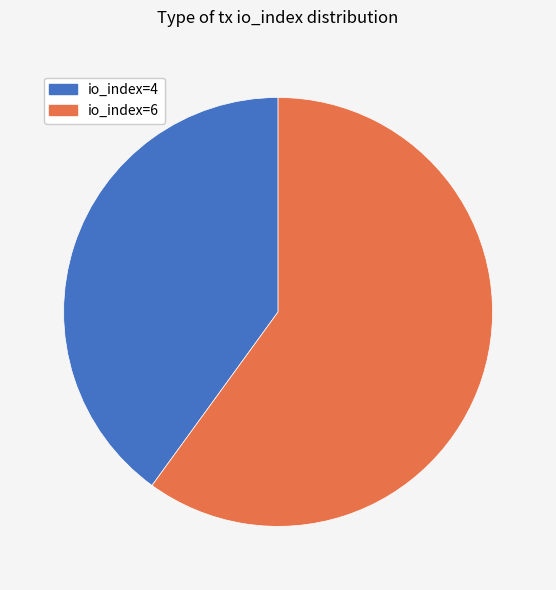

Is the sum of io_index=4 and io_index=6 greater than half?

Yes